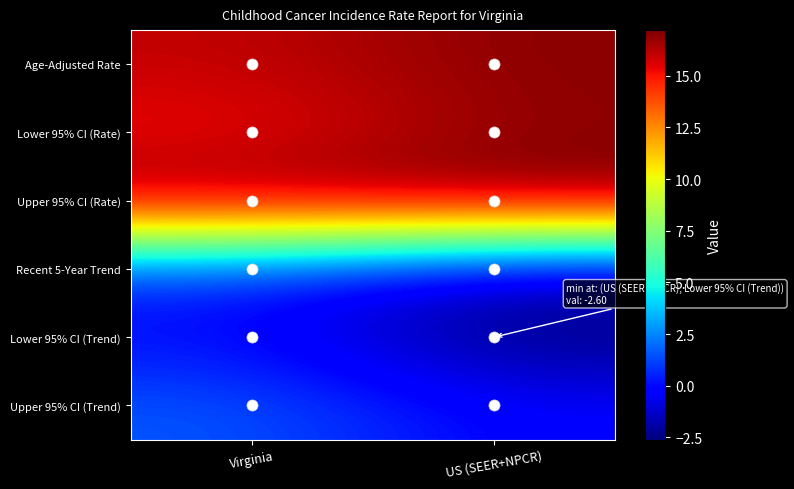

Reading left to right, list all the values displayed in this chart.

Age-Adjusted Rate: Virginia=16.0	US (SEER+NPCR)=17.0
Lower 95% CI (Rate): Virginia=15.1	US (SEER+NPCR)=16.9
Upper 95% CI (Rate): Virginia=16.9	US (SEER+NPCR)=17.2
Recent 5-Year Trend: Virginia=0.8	US (SEER+NPCR)=-1.5
Lower 95% CI (Trend): Virginia=0.0	US (SEER+NPCR)=-2.6
Upper 95% CI (Trend): Virginia=1.6	US (SEER+NPCR)=-0.3